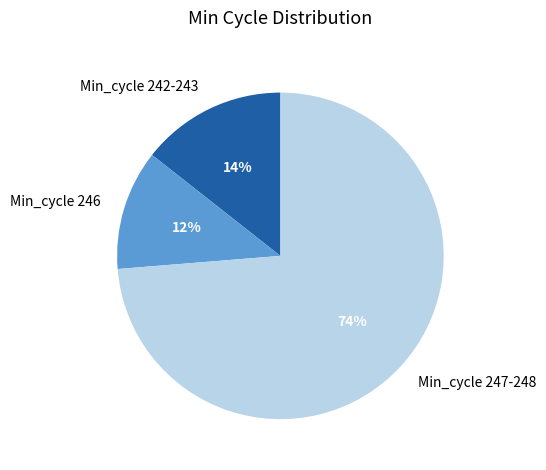

Which has a higher value, Min_cycle 242-243 or Min_cycle 246?

Min_cycle 242-243